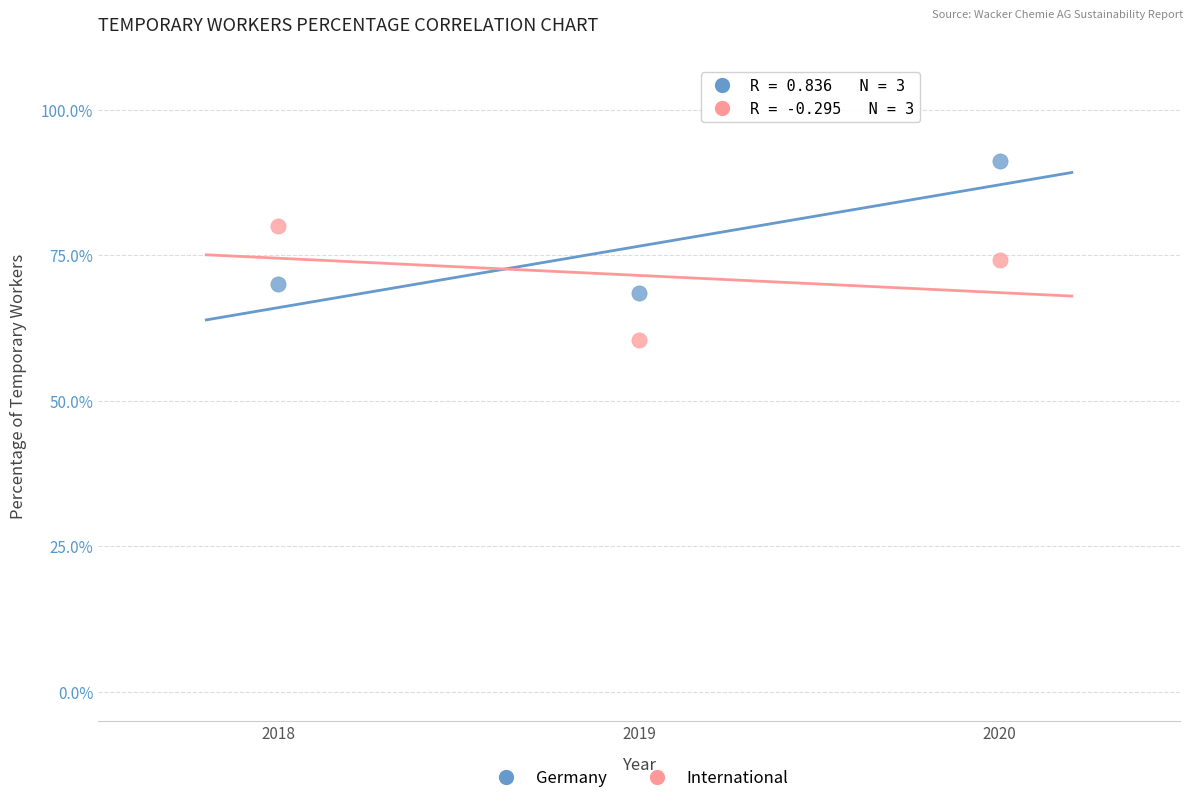

What are all the series names shown in the legend?

Germany, International